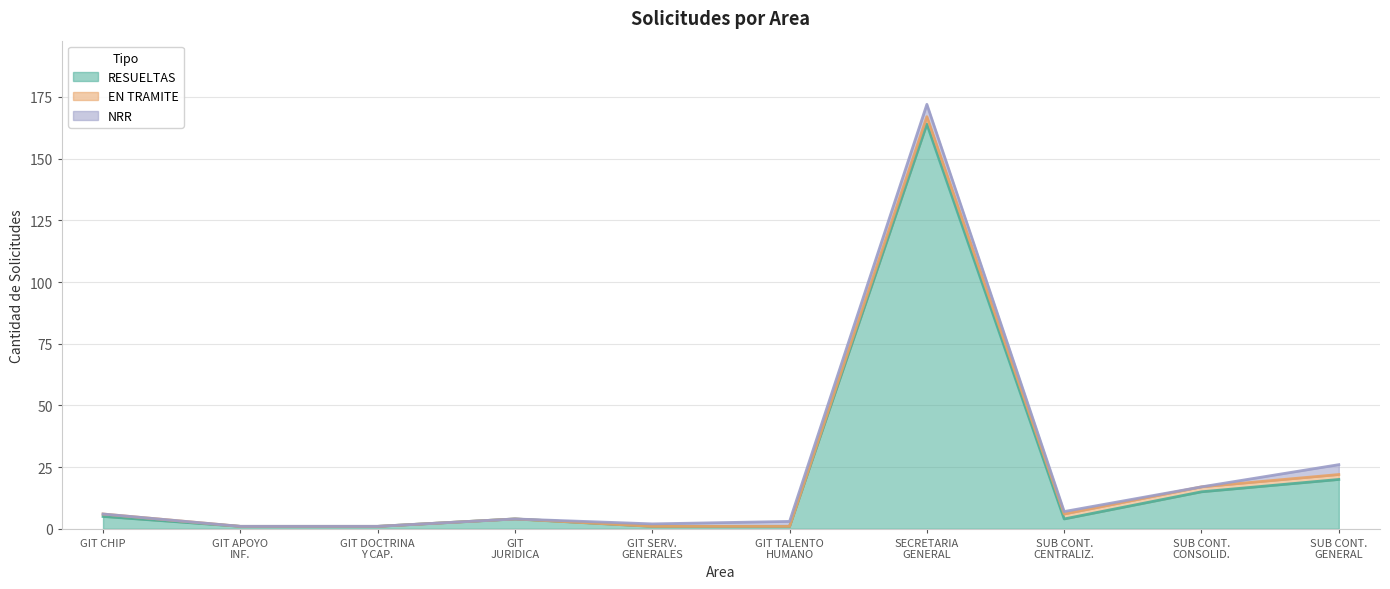

Where is EN TRAMITE nearest to the value 1?

GIT DE CHIP